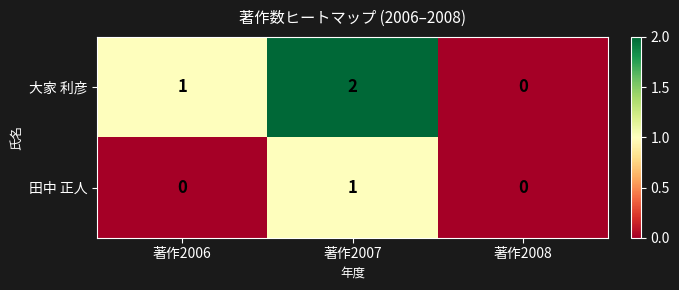

Which category has the highest value across all series?

著作2007